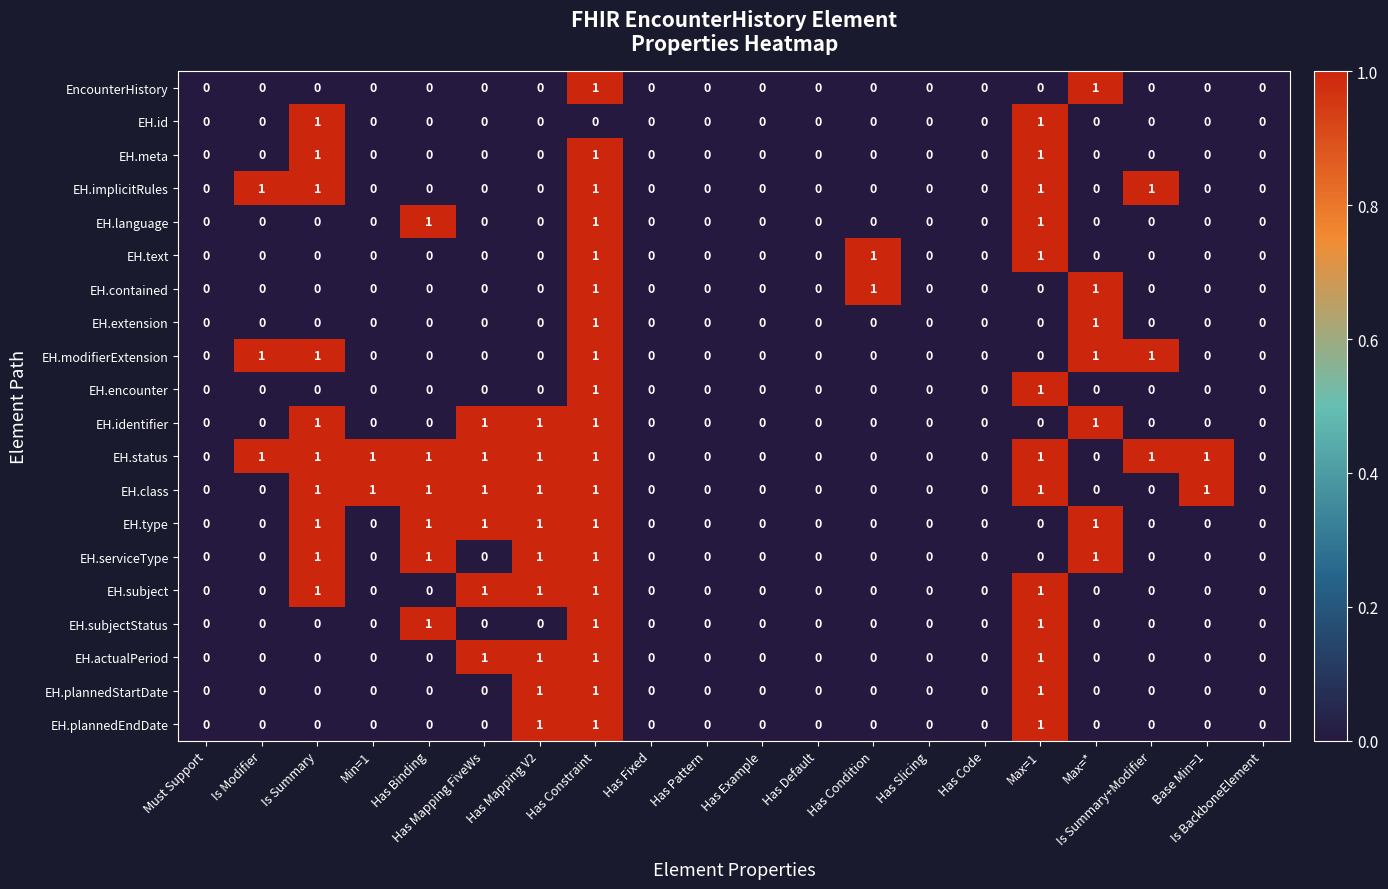

Which series has the largest total across all categories?

EH.status